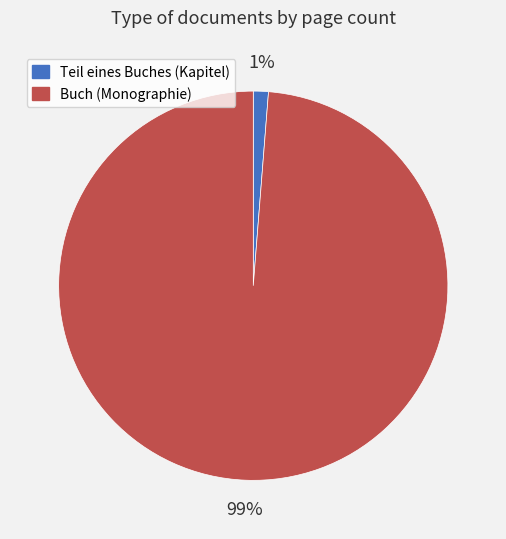

Combined, do Buch (Monographie) and Teil eines Buches (Kapitel) account for over 50%?

Yes